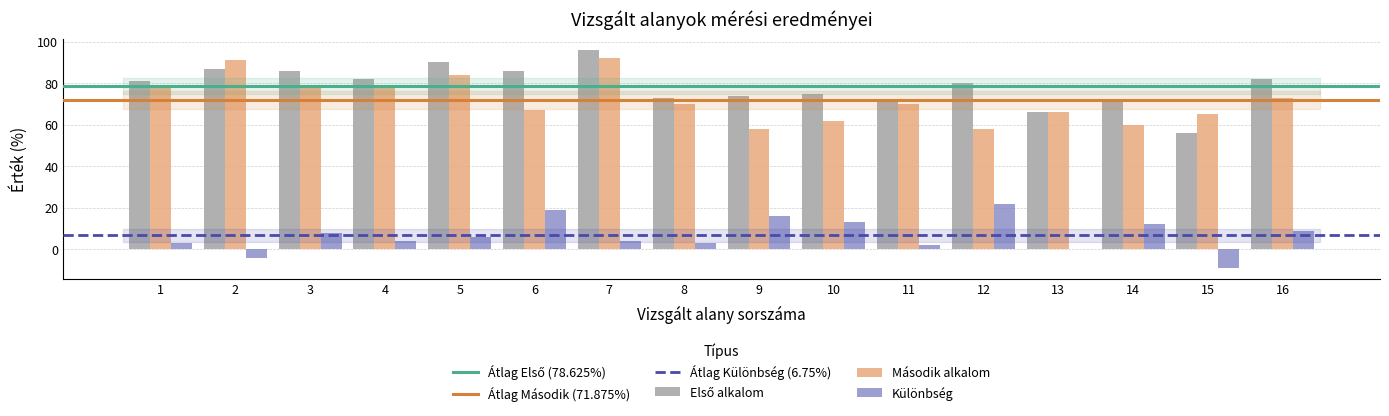

At which label does Második alkalom reach its peak?

7